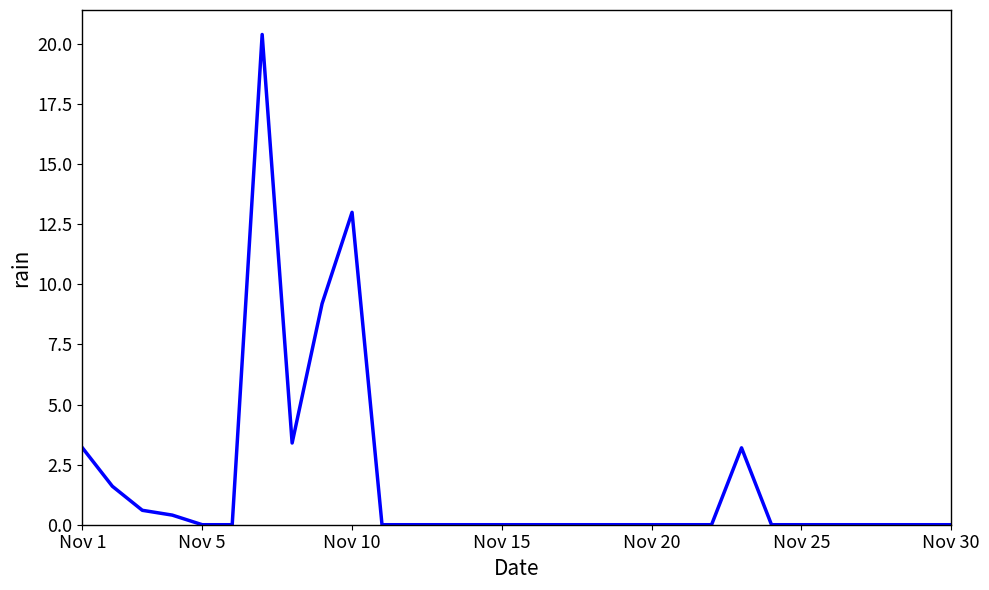

True or false: there are more than 0 points higher than both neighbors.

True